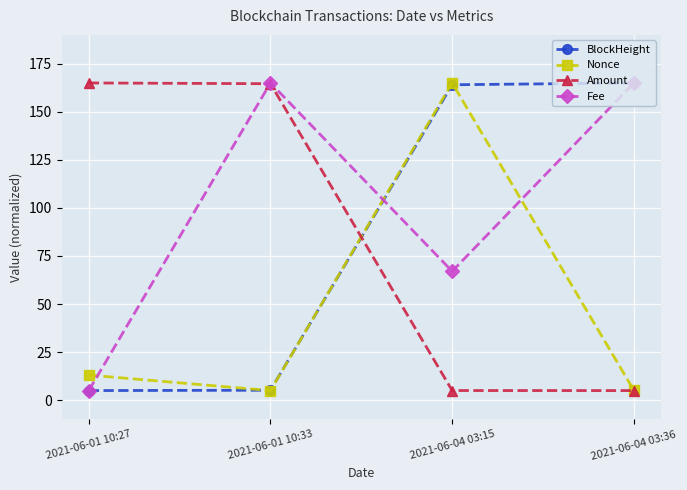

In Nonce, how many points are lower than both neighbors (excluding endpoints)?

1